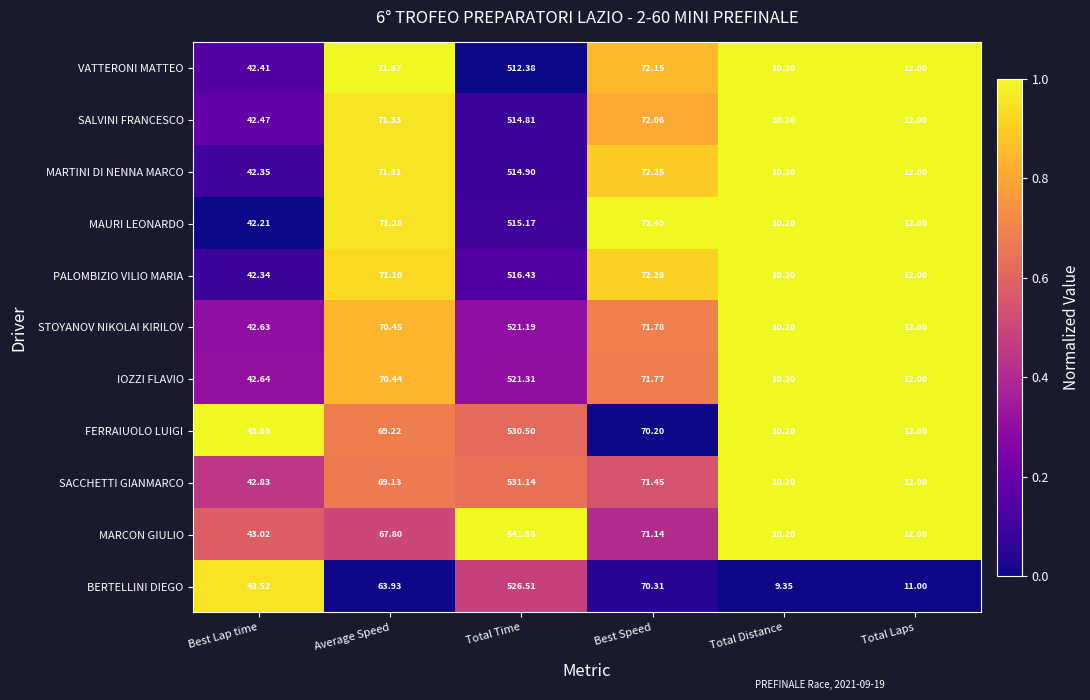

At which label does SACCHETTI GIANMARCO first exceed 69?

Average Speed